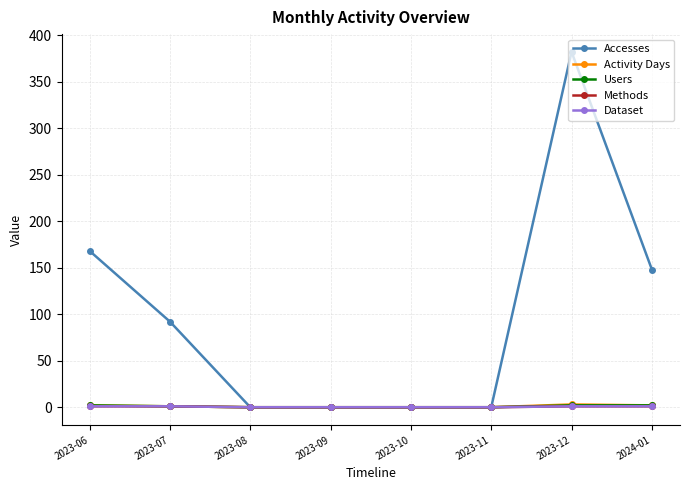

Does the chart have visible grid lines?

Yes